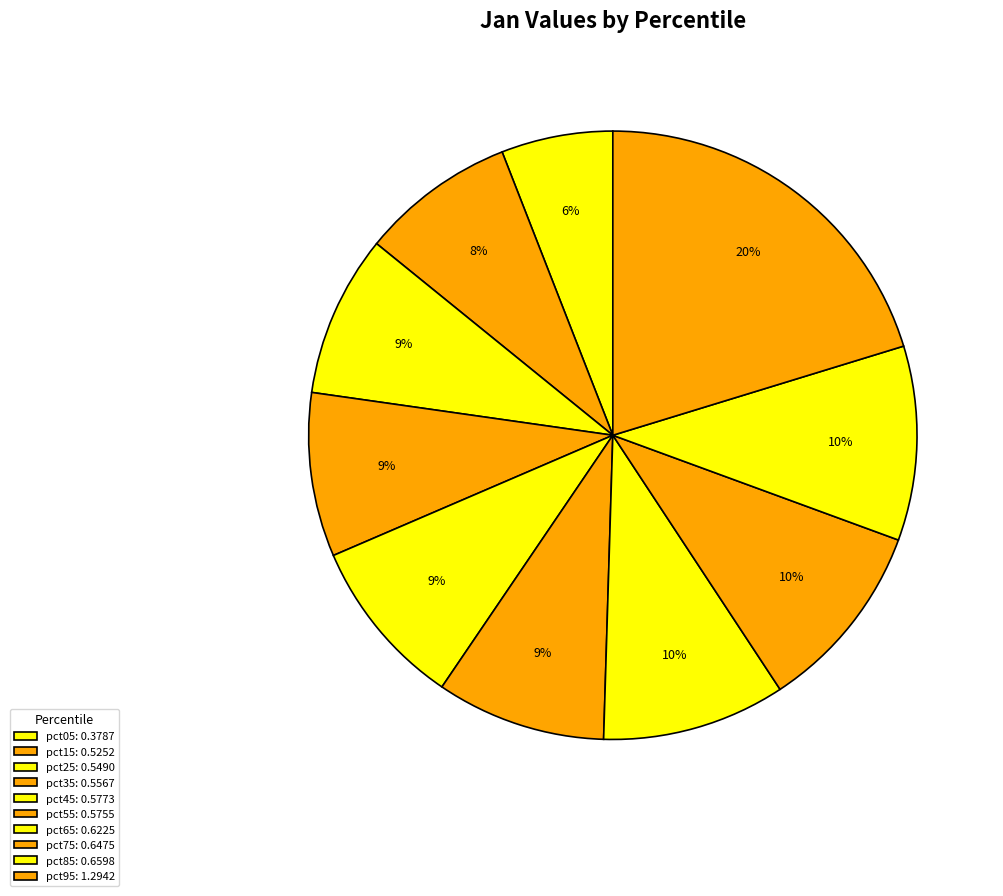

What percentage is the pct95 slice, to the nearest percent?

20%